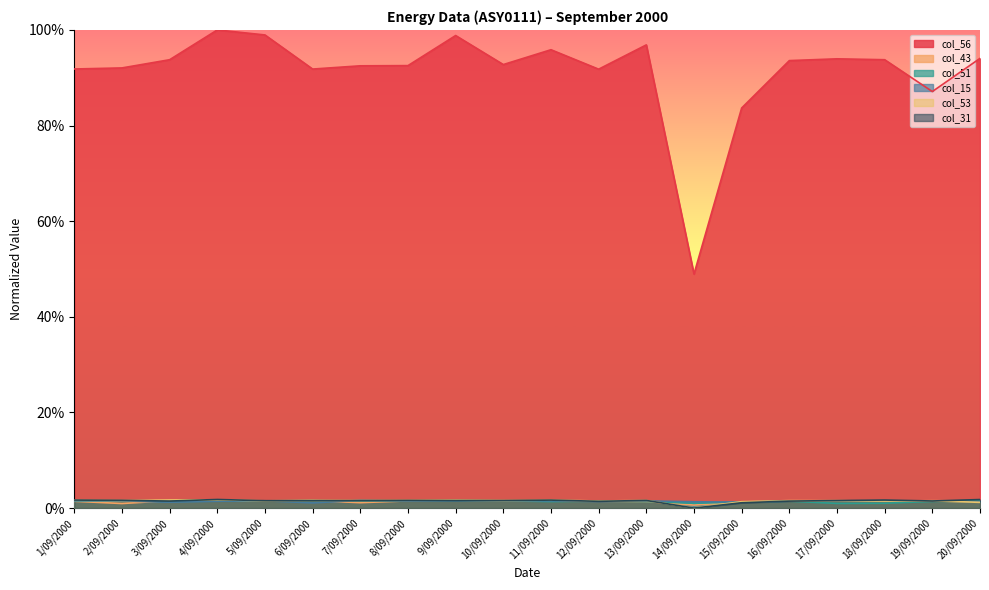

What is the label of the 16th point from the left?

16/09/2000